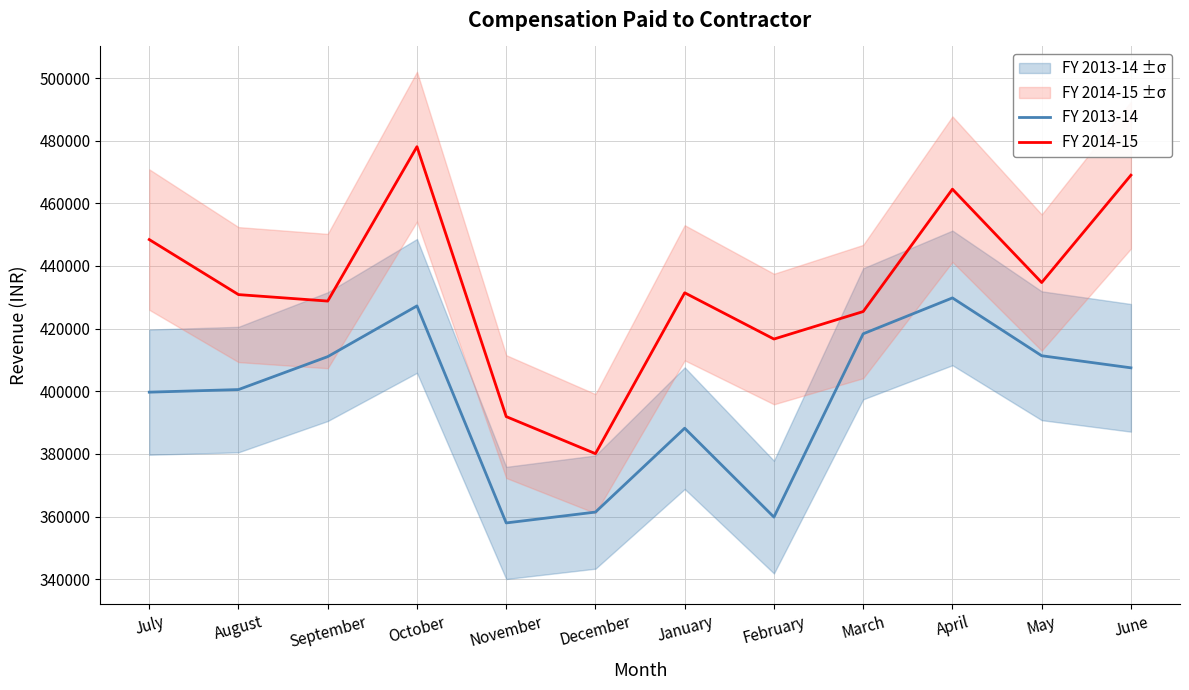

Rank the series by their average value, from lowest to highest.

FY 2013-14, FY 2014-15